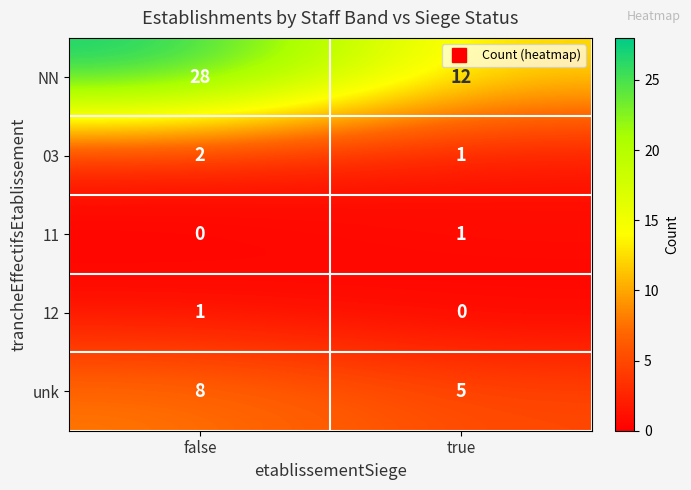

At how many categories does at least one series exceed 16?

1